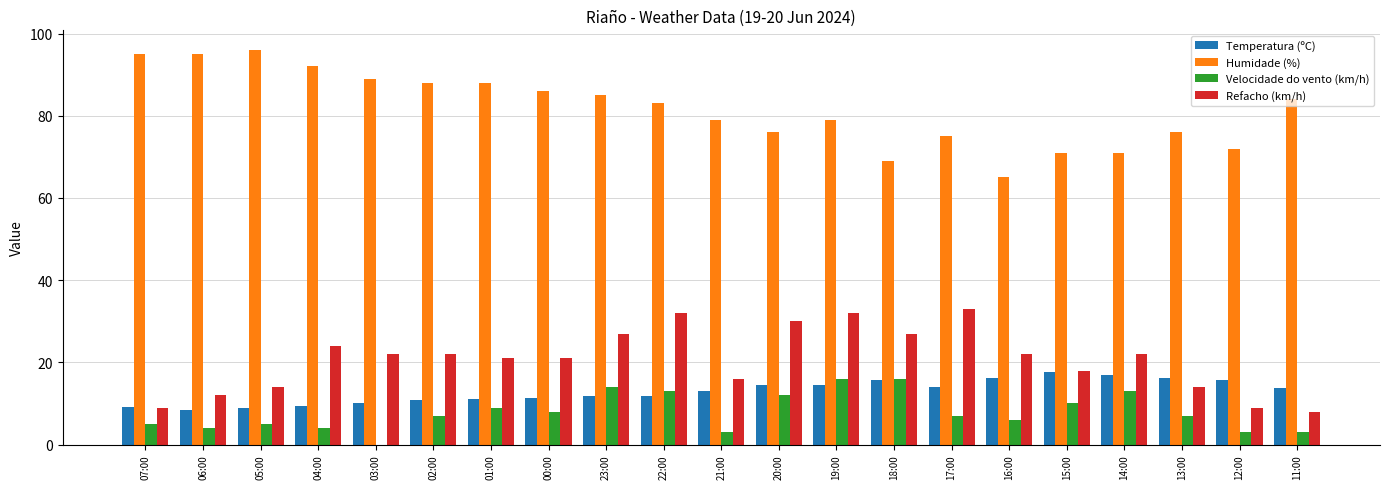

Is the value of Temperatura (ºC) at 21:00 greater than the value of Refacho (km/h) at 04:00?

No